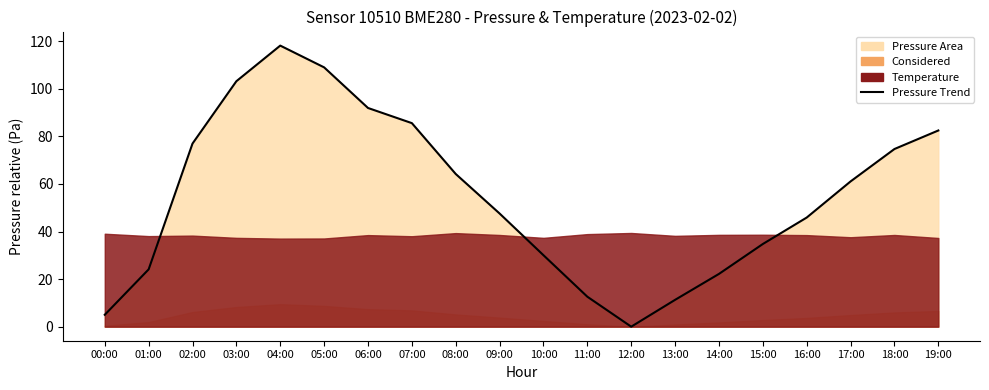

What is the average value?

55.0